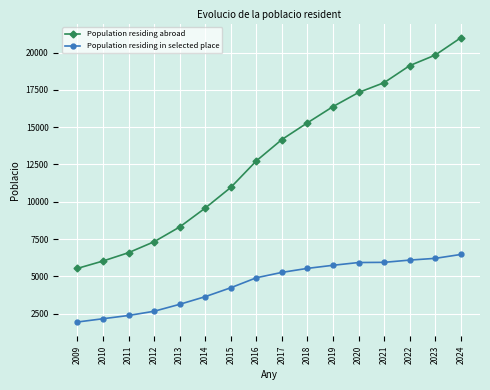

True or false: Population residing in selected place and Population residing abroad intersect in this chart.

False